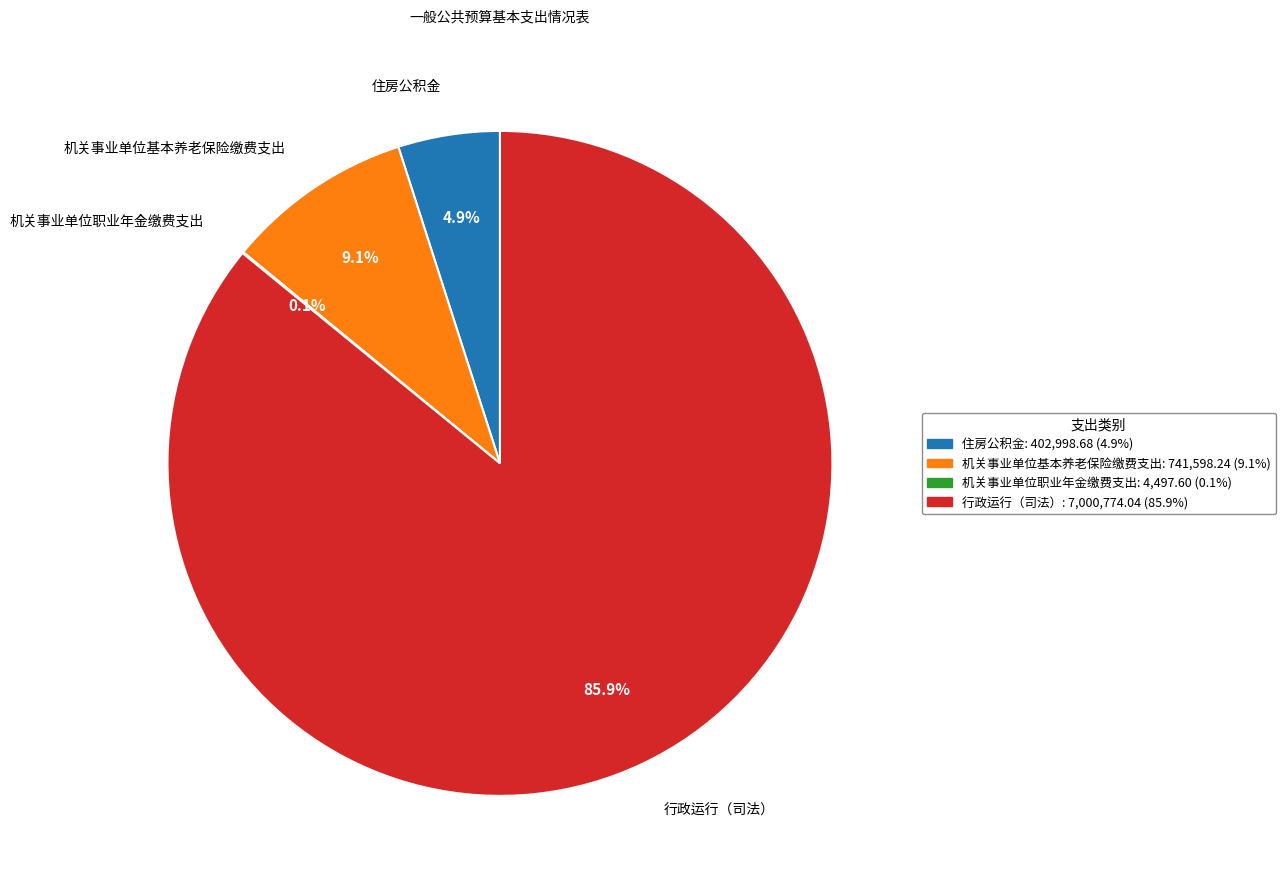

The 行政运行（司法） slice represents 86% of the pie. True or false?

True